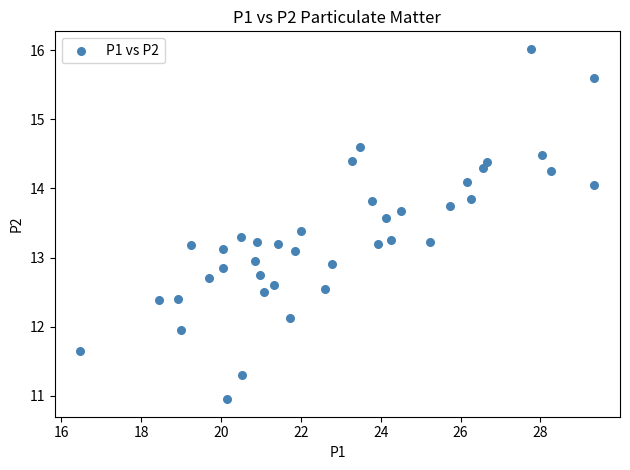

What is the range of X values (max minus min)?

12.9